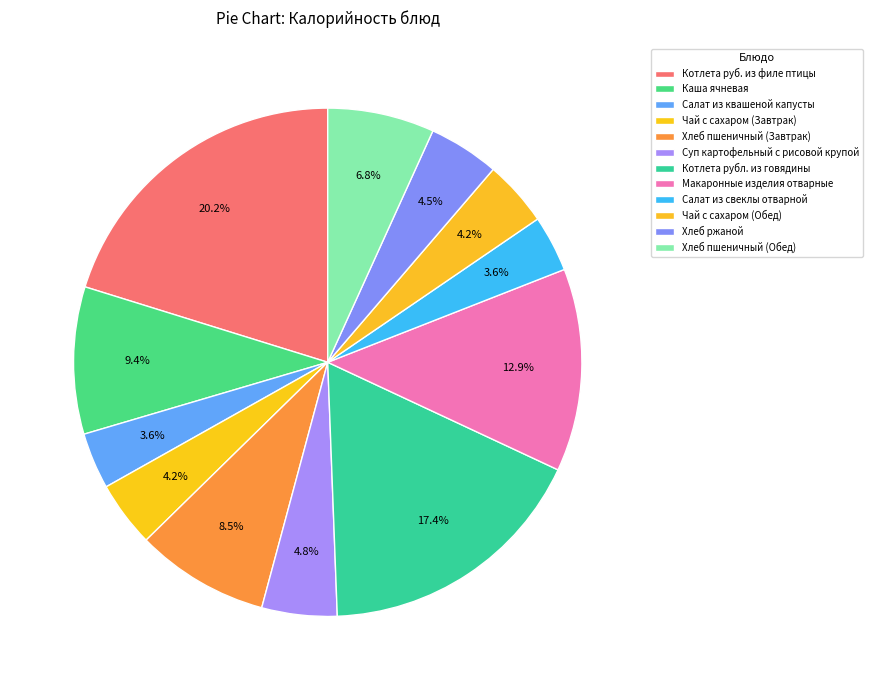

How many segments does this pie chart have?

12